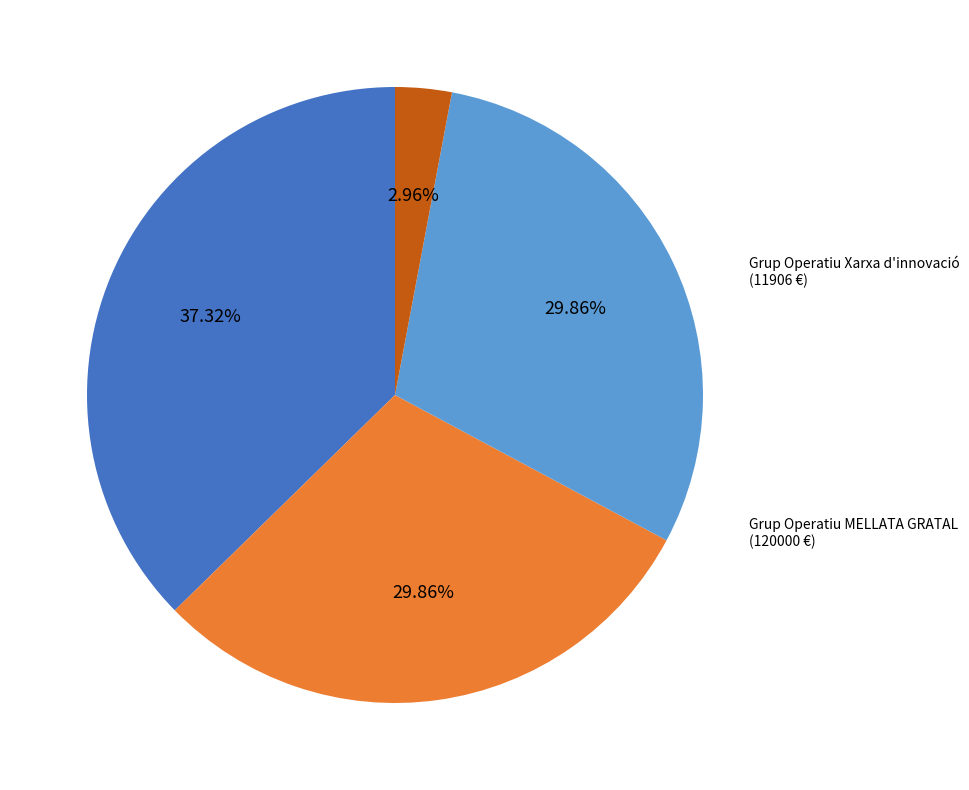

To the nearest percent, what is the difference between the largest and smallest slice percentages?

34%